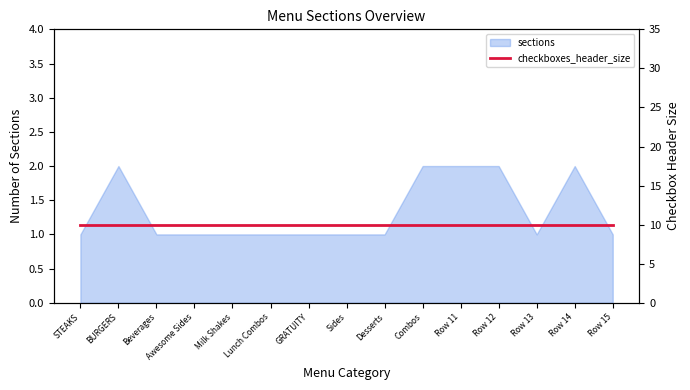

What is the difference between the maximum and minimum values?

1